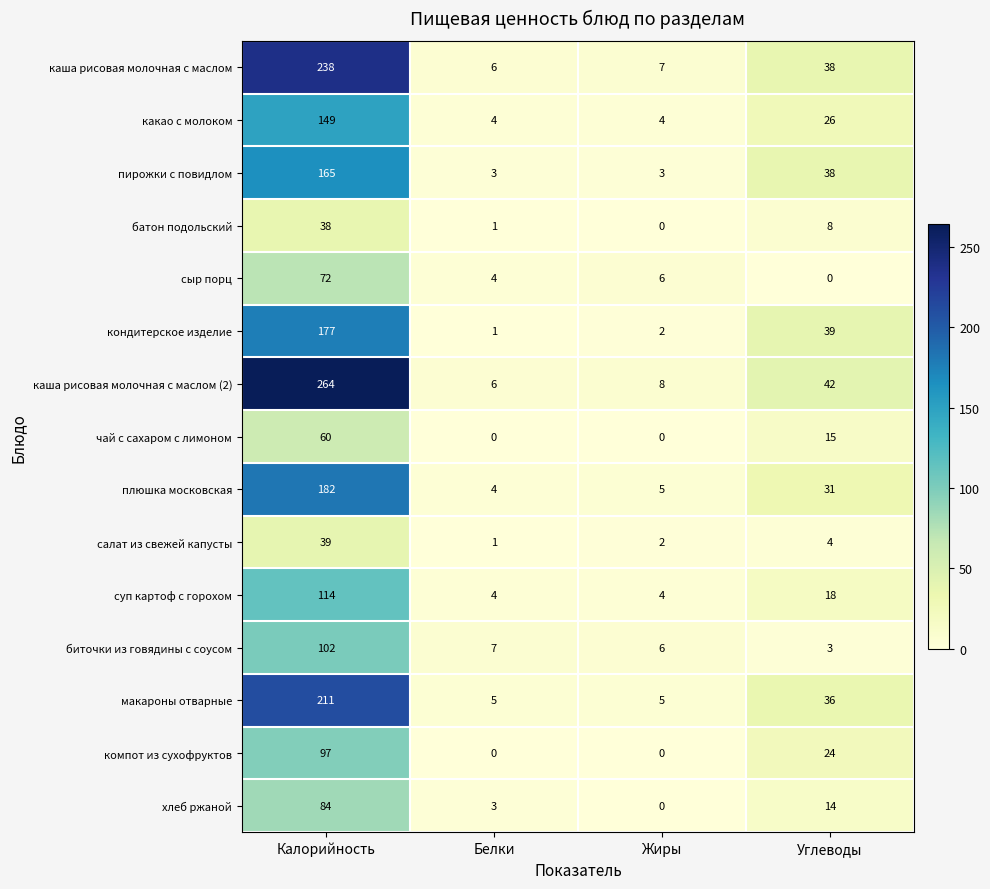

The value of хлеб ржаной at Белки is 5. True or false?

False